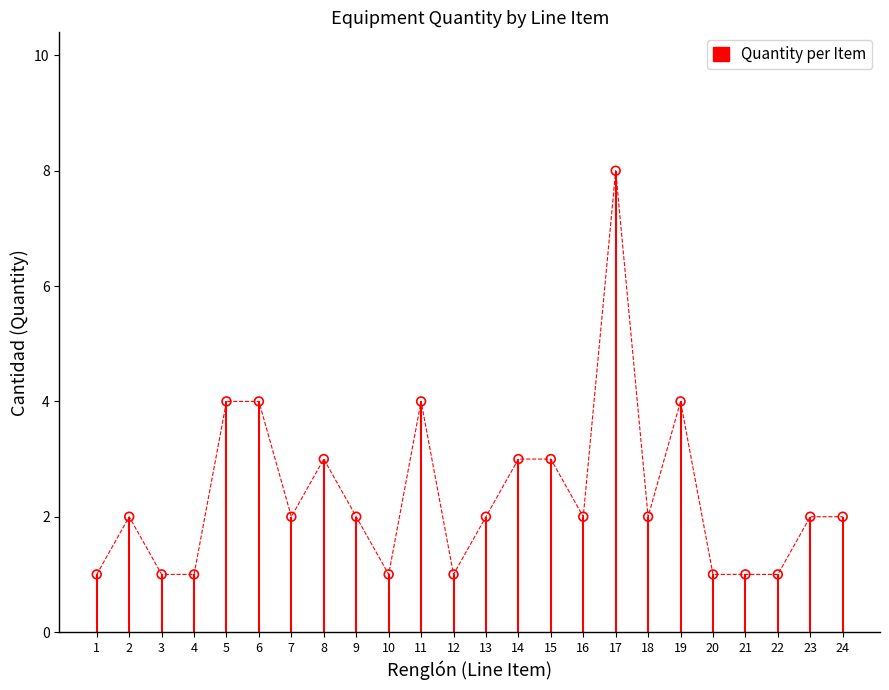

What is the change in value from 3 to 8?

+2